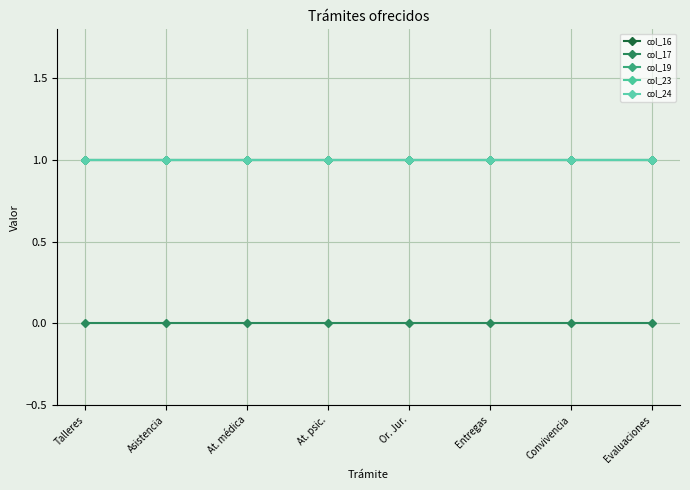

What is the sum of the col_19 values at Asistencia and At. médica?

2